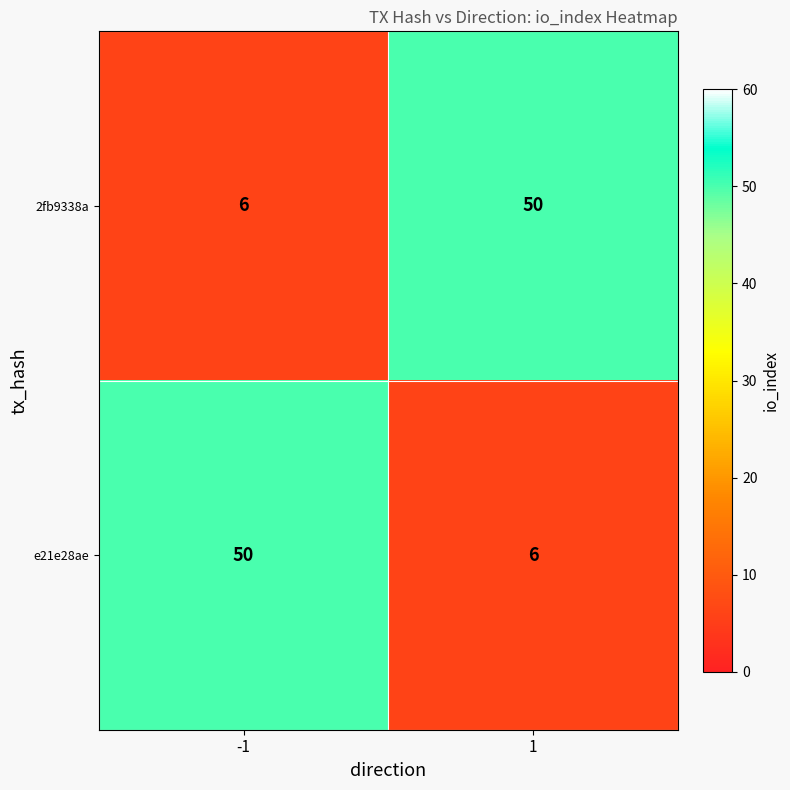

What is the spread (max minus min) of values at 1?

44